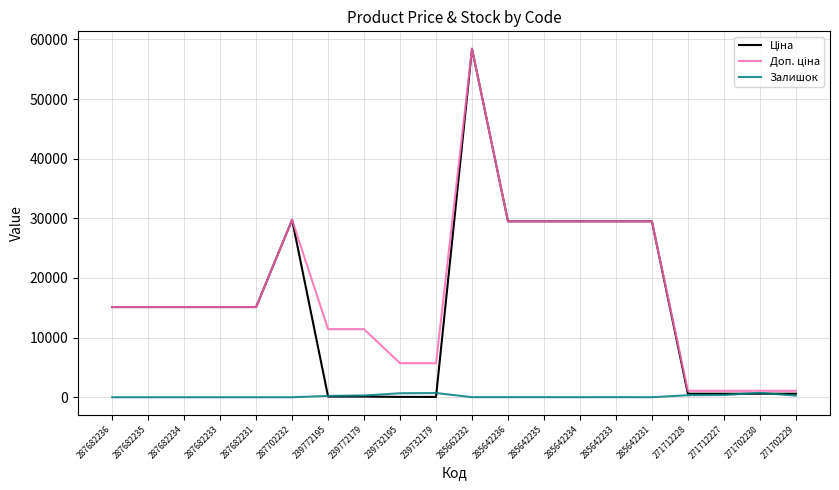

What is the total value across all series at 287682235?

30240.0